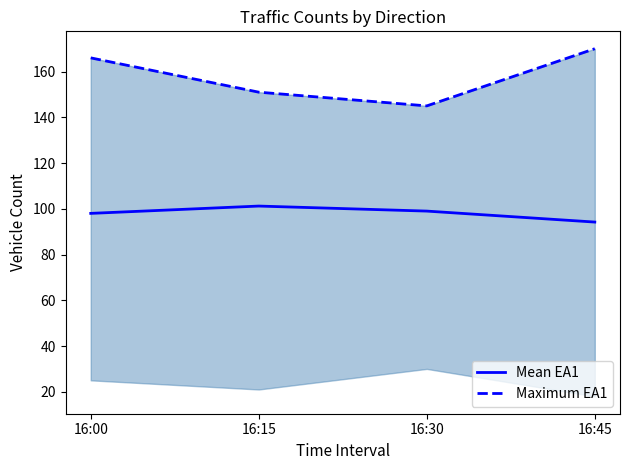

At 16:00, list the series in order from largest to smallest.

Maximum EA1, Mean EA1